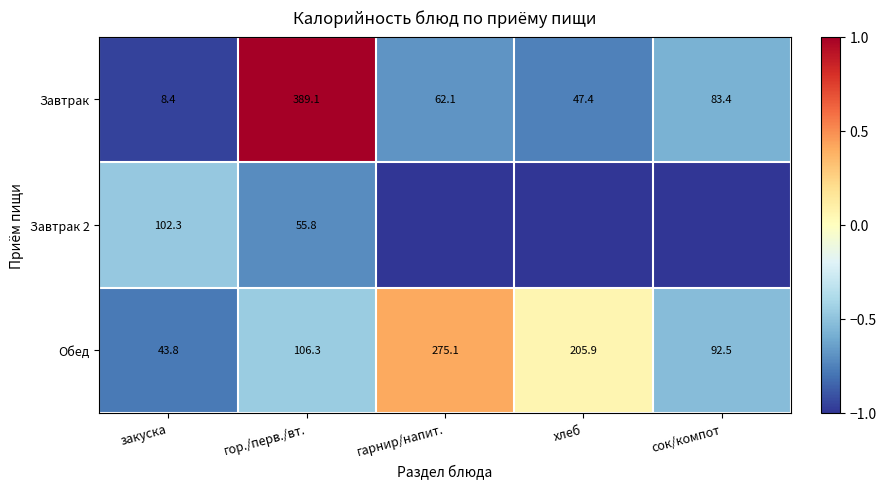

The value of Обед at гарнир/напит. is 0.1. True or false?

False